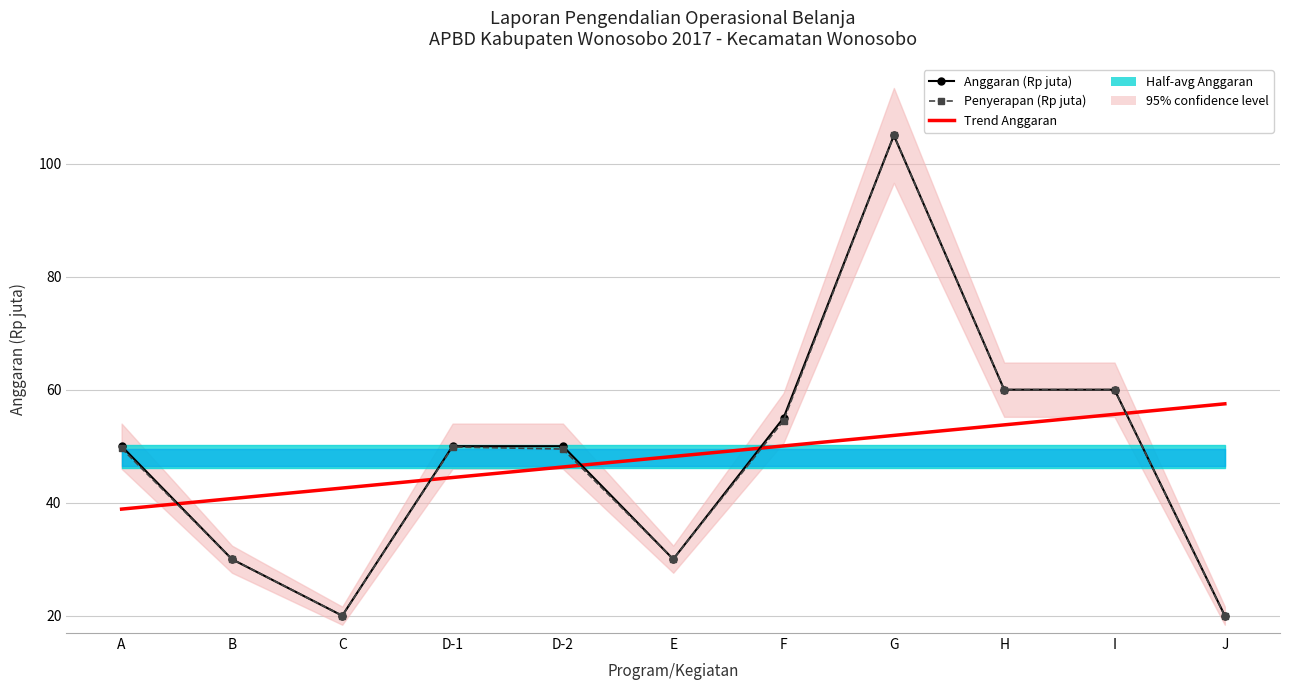

True or false: Penyerapan Anggaran (Rp) has more than 0 points higher than both neighbors.

True